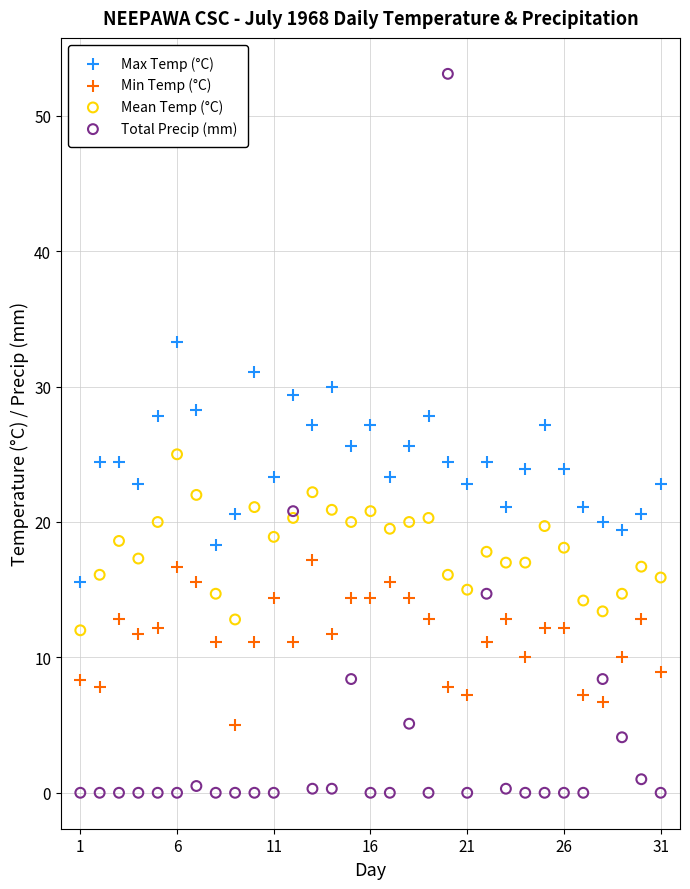

Which series reaches the maximum Y coordinate?

Total Precip (mm)